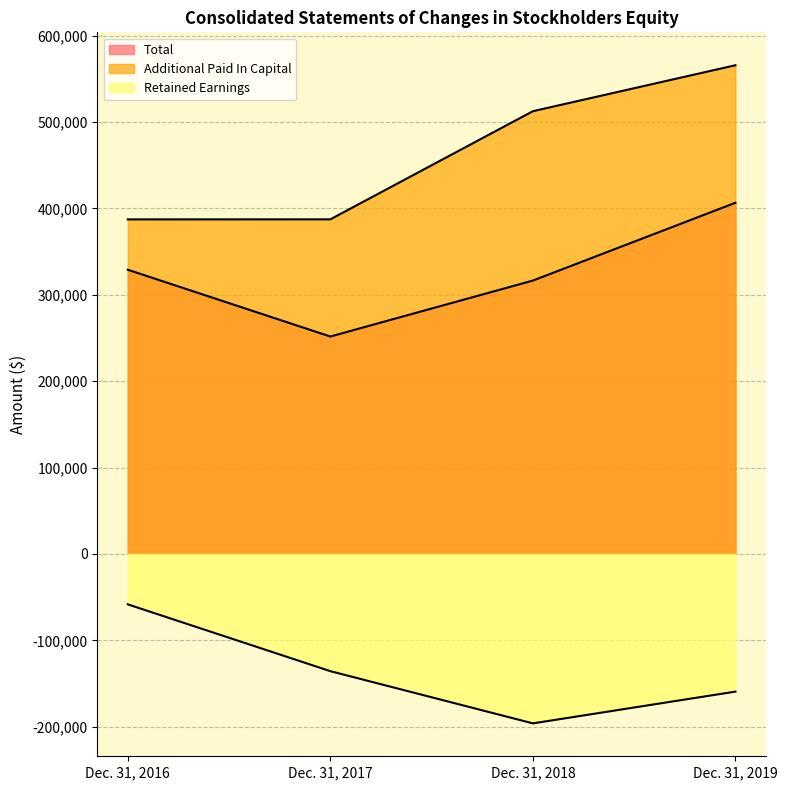

At which category does the chart reach its minimum across all series?

Dec. 31, 2018